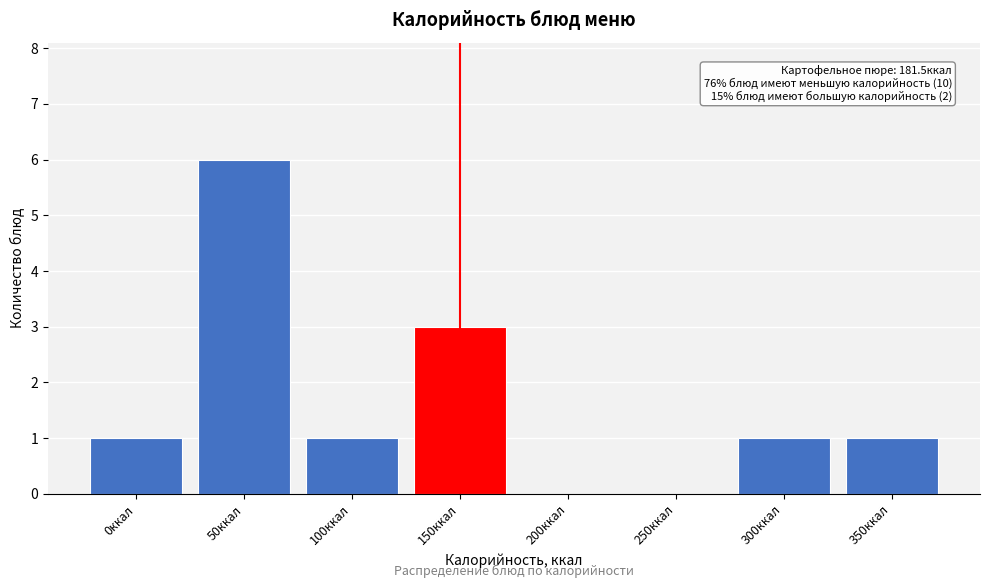

Reading left to right, what are all the values shown in this chart?

0ккал=1	50ккал=6	100ккал=1	150ккал=3	200ккал=0	250ккал=0	300ккал=1	350ккал=1